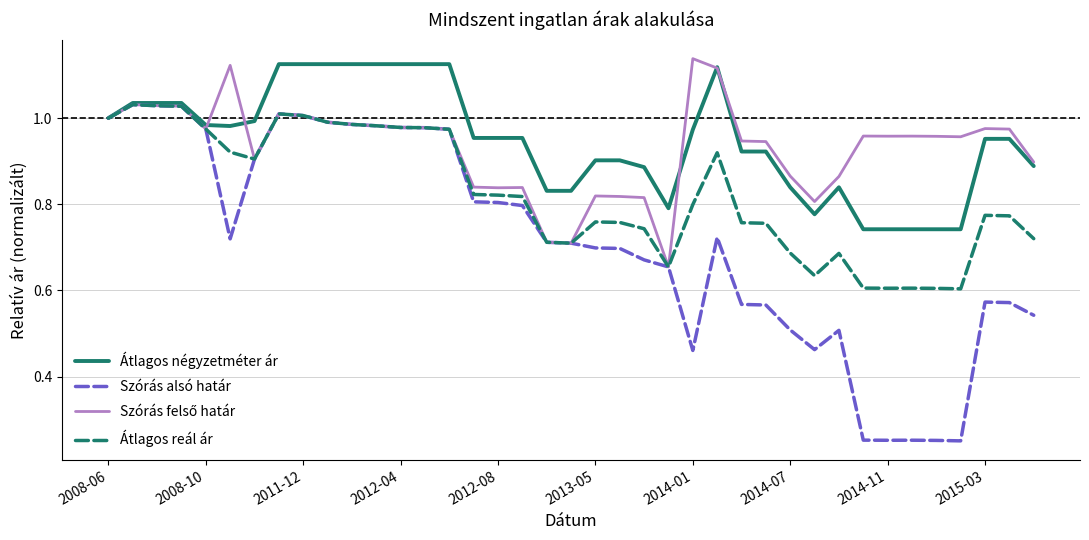

Which series has the widest spread of values?

Szórás alsó határ